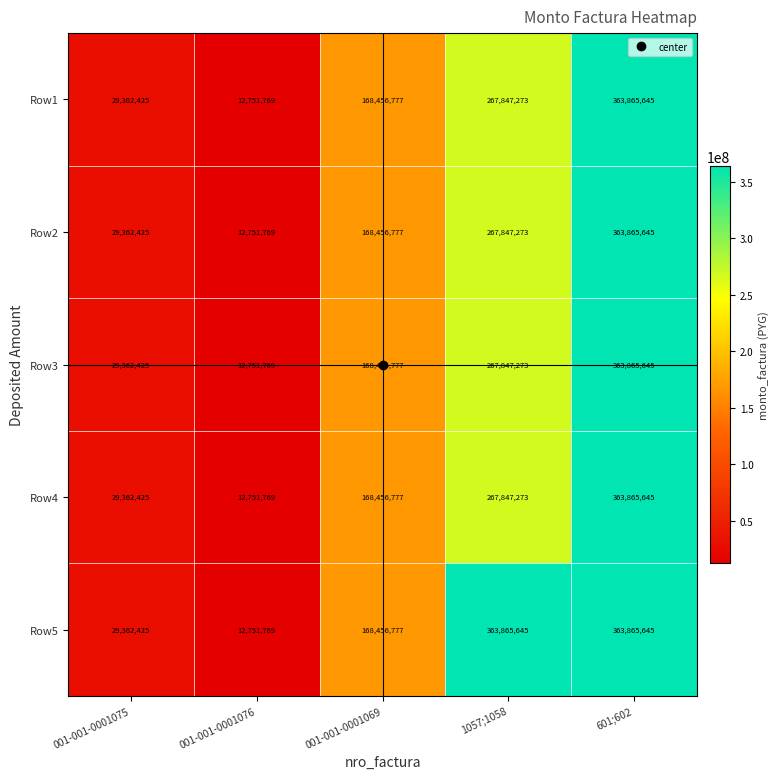

What is the difference between the highest and lowest values at 1057;1058?

96018372